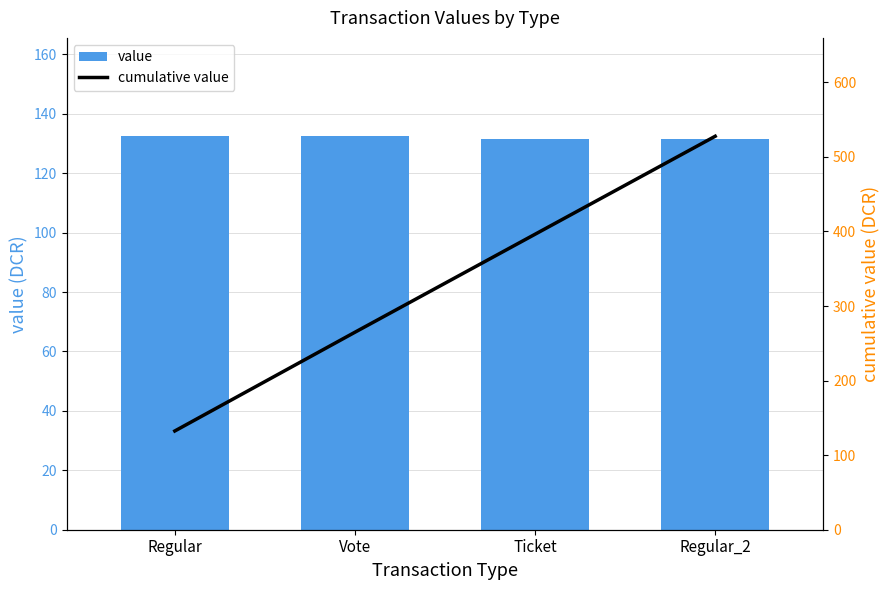

What position from the left is Regular_2?

4